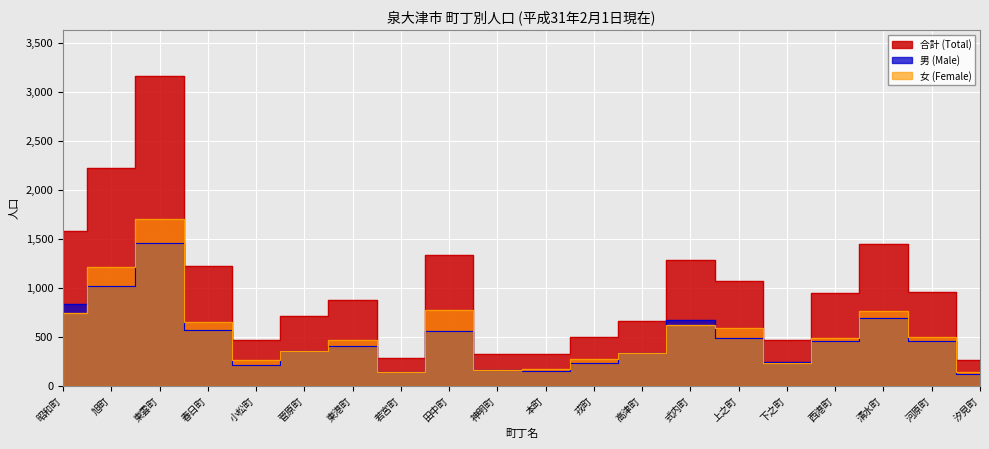

True or false: 女 and 合計 intersect in this chart.

False